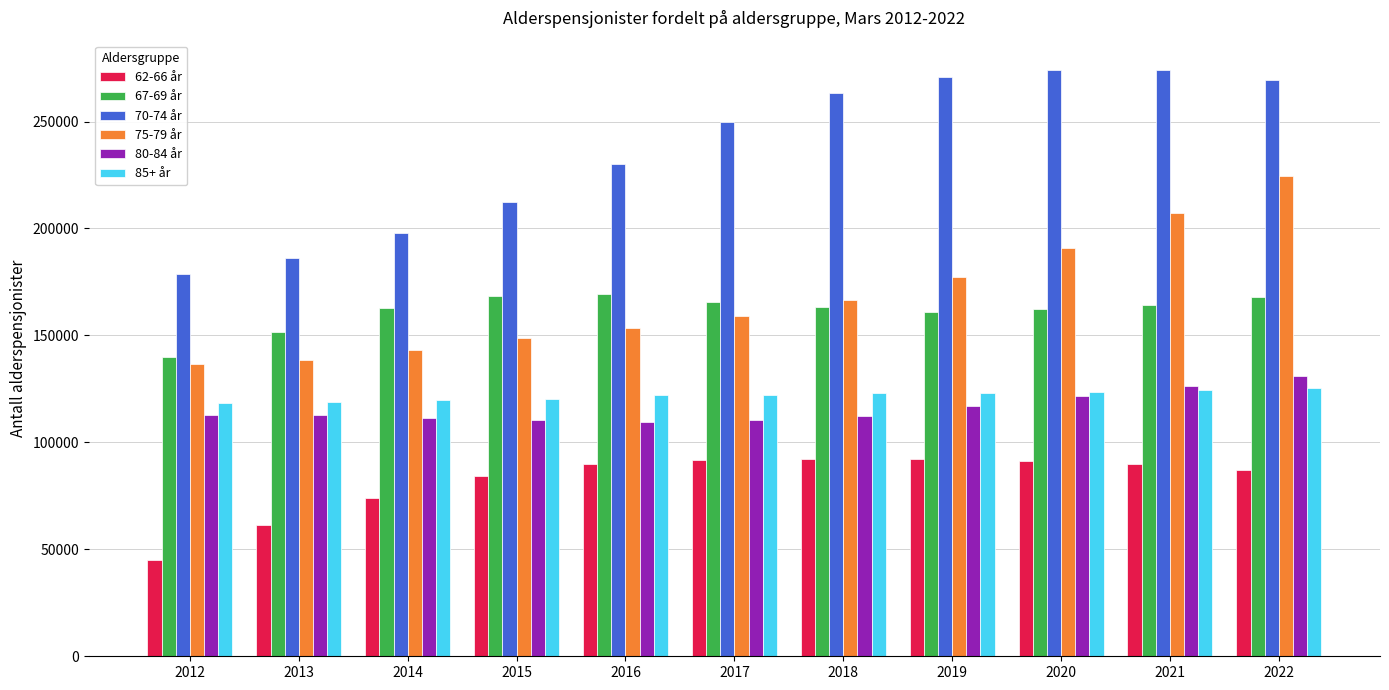

What is the difference between the maximum and second lowest values in the 62-66 år series?

31172